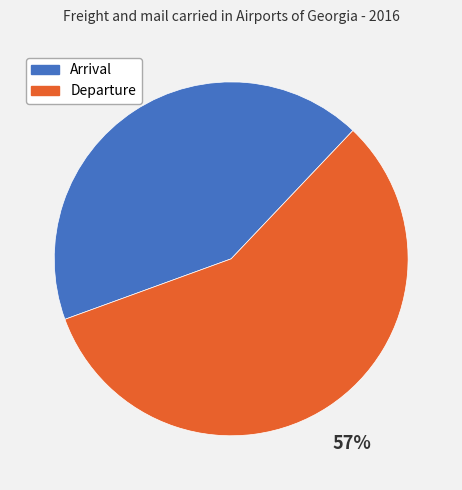

What percentage is the Departure slice, to the nearest percent?

57%